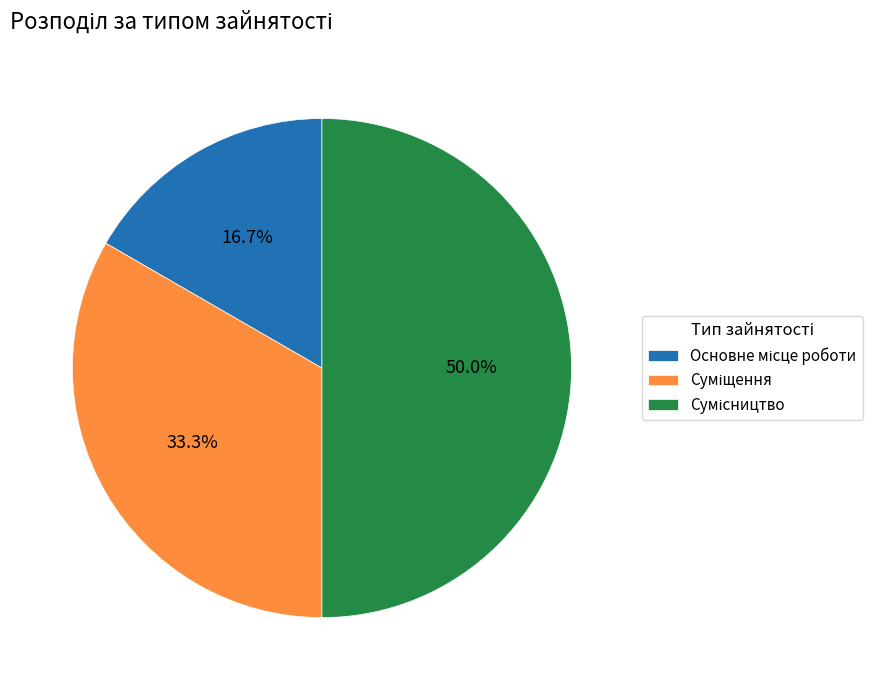

How many segments does this pie chart have?

3